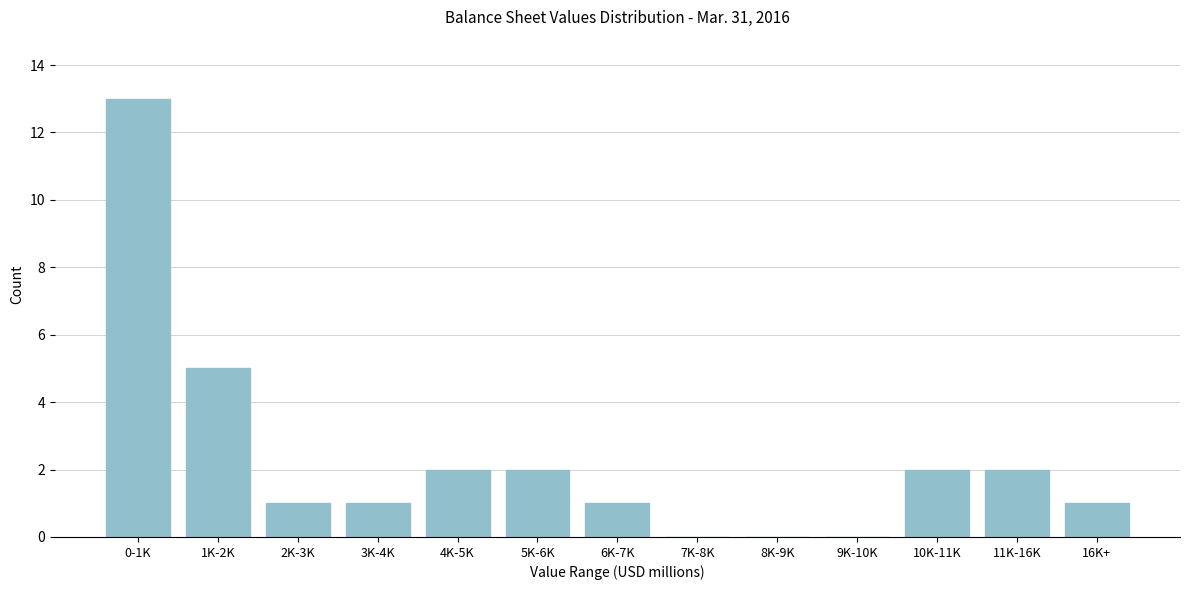

Reading right to left, transcribe all the data shown in this chart.

16K+=1	11K-16K=2	10K-11K=2	9K-10K=0	8K-9K=0	7K-8K=0	6K-7K=1	5K-6K=2	4K-5K=2	3K-4K=1	2K-3K=1	1K-2K=5	0-1K=13